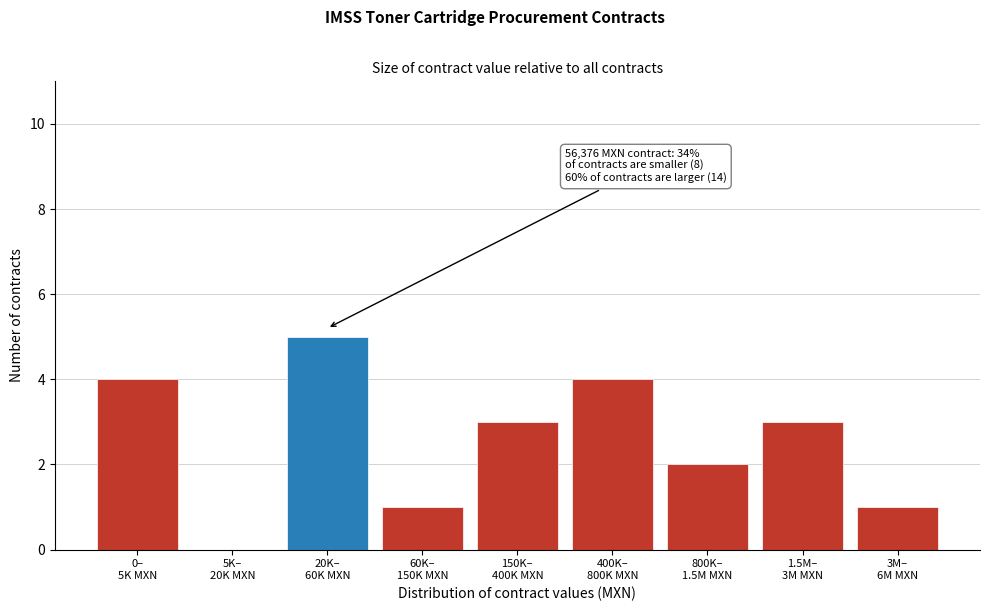

What is the sum of all values?

23